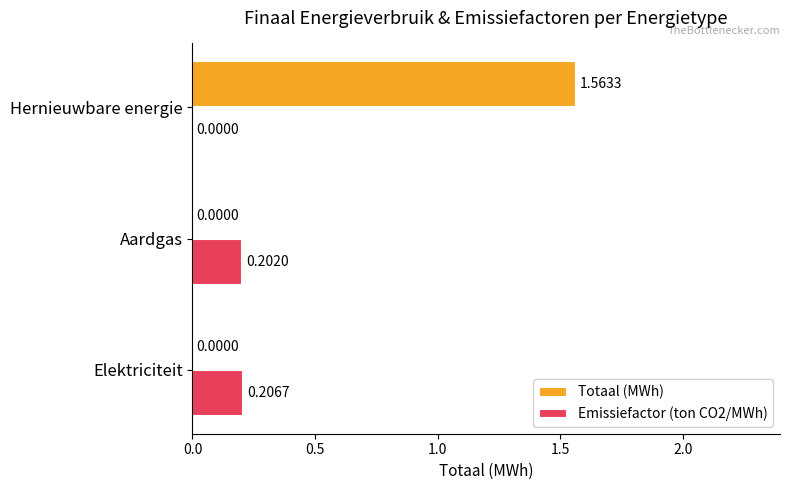

How many values in Emissiefactor (ton CO2/MWh) are above zero?

2